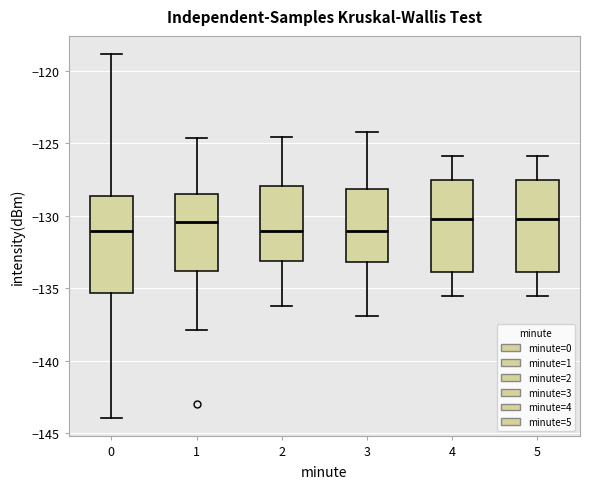

Reading left to right, transcribe this box plot: for each box, give where its median line is, the range the box spans, and where its two whiskers end, as read against the y-axis. The values are not printed on the chart, so give them approximately, as read against the axis.

0: median -131.0, box -135.5 to -128.5, whiskers -144.0 to -119.0
1: median -130.5, box -134.0 to -128.5, whiskers -138.0 to -124.5
2: median -131.0, box -133.0 to -128.0, whiskers -136.0 to -124.5
3: median -131.0, box -133.0 to -128.0, whiskers -137.0 to -124.0
4: median -130.0, box -134.0 to -127.5, whiskers -135.5 to -126.0
5: median -130.0, box -134.0 to -127.5, whiskers -135.5 to -126.0